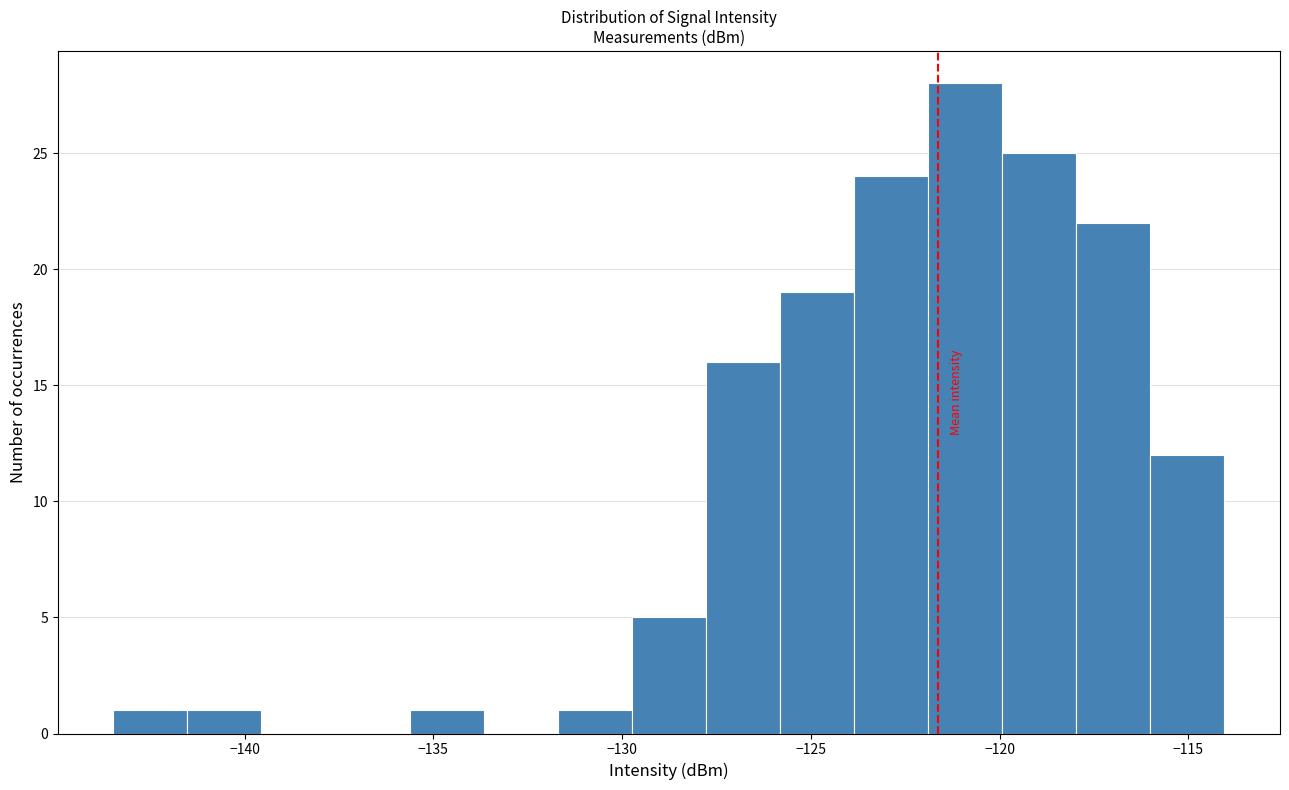

Read against the x-axis, roughly where is the centre of the tallest bar?

-121.0